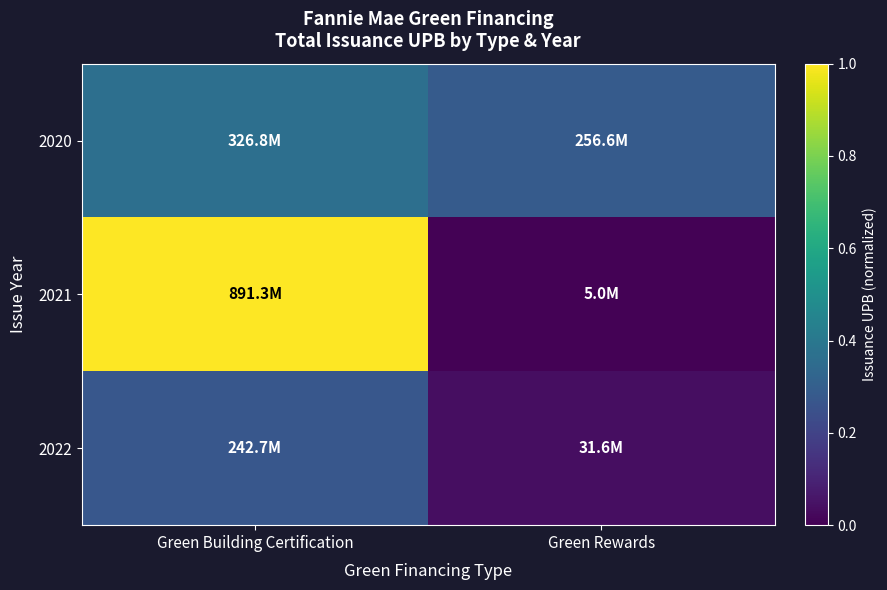

What is the maximum value shown in the chart?

1.0